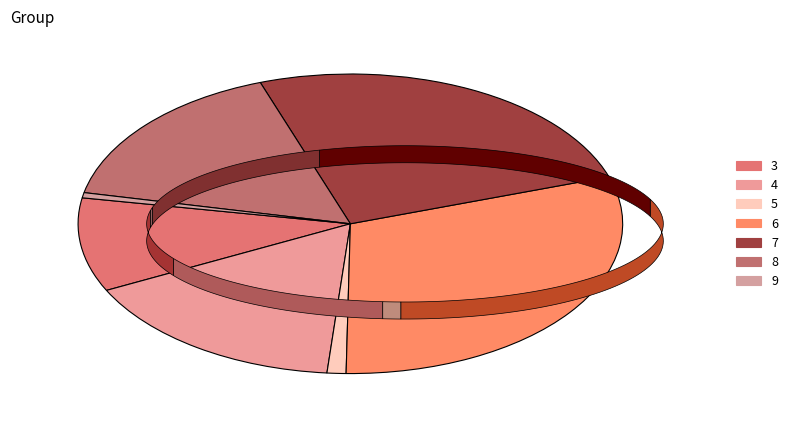

True or false: 8 accounts for 16% of the total.

True